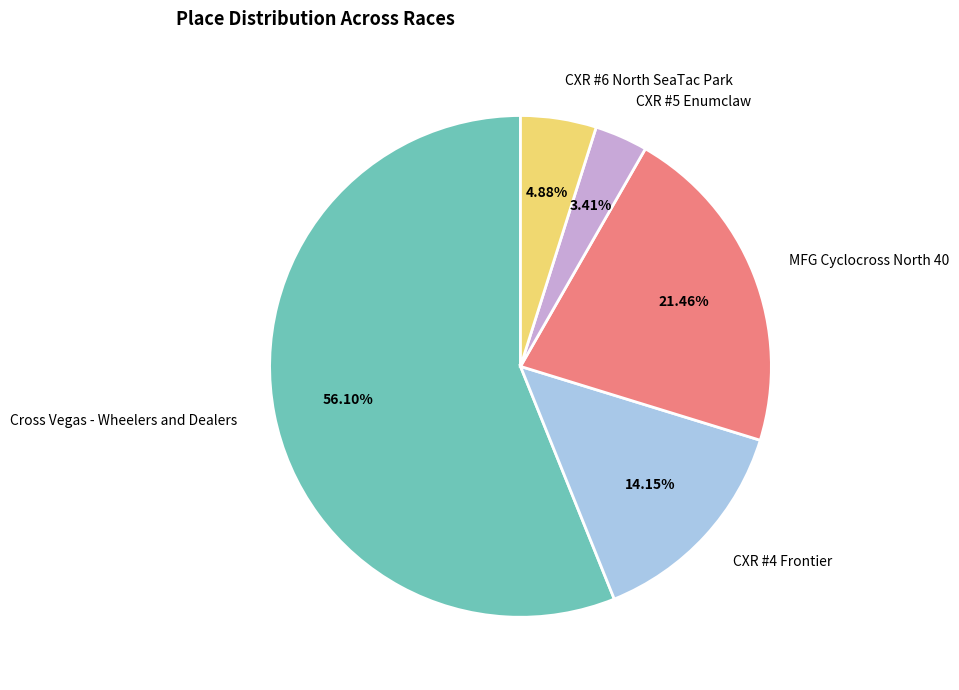

Rank the categories by value from highest to lowest.

Cross Vegas - Wheelers and Dealers, MFG Cyclocross North 40, CXR #4 Frontier, CXR #6 North SeaTac Park, CXR #5 Enumclaw